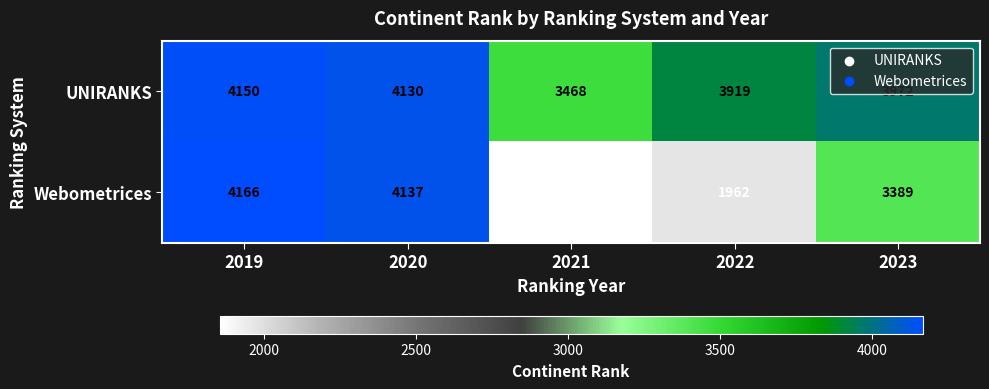

At which category does the chart reach its peak across all series?

2019